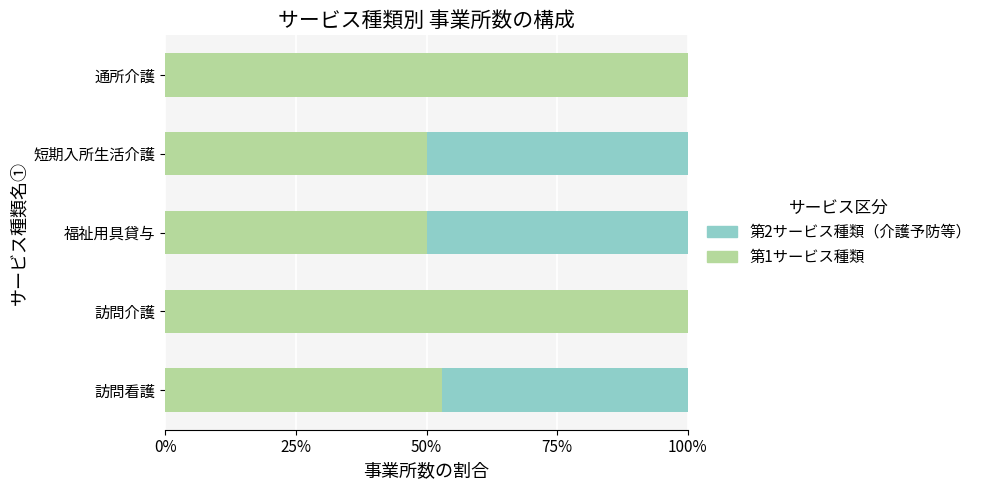

What is the total value across all series at 訪問看護?

100.0